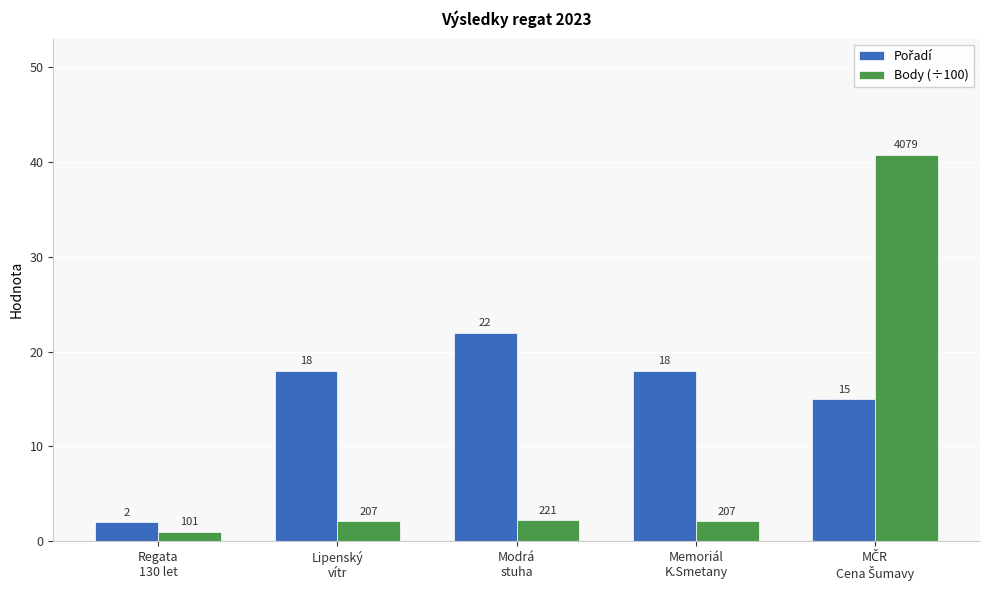

Which series has the widest spread of values?

Body (÷100)